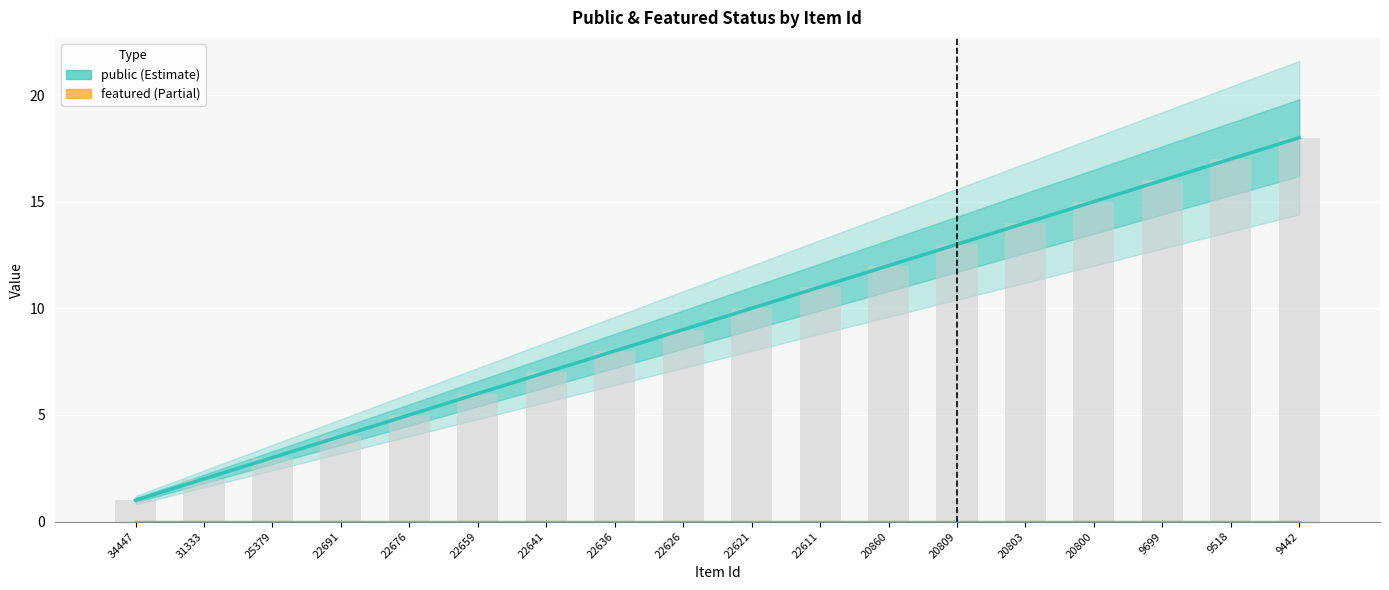

Reading left to right, transcribe all the data shown in this chart.

public: 34447=1	31333=2	25379=3	22691=4	22676=5	22659=6	22641=7	22636=8	22626=9	22621=10	22611=11	20860=12	20809=13	20803=14	20800=15	9699=16	9518=17	9442=18
featured: 34447=0	31333=0	25379=0	22691=0	22676=0	22659=0	22641=0	22636=0	22626=0	22621=0	22611=0	20860=0	20809=0	20803=0	20800=0	9699=0	9518=0	9442=0